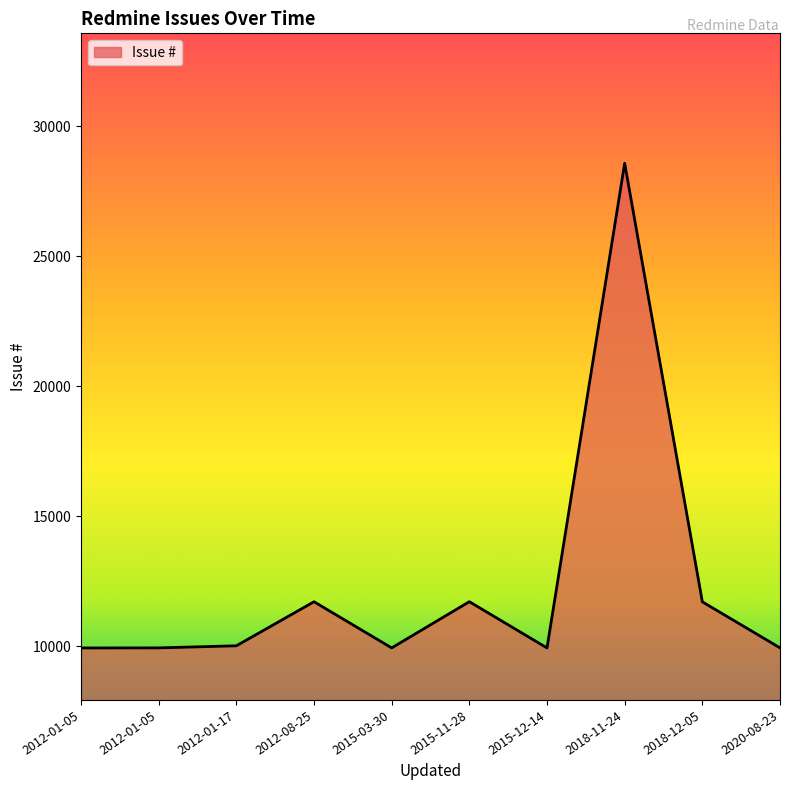

Does the chart display data point markers on the line(s)?

No